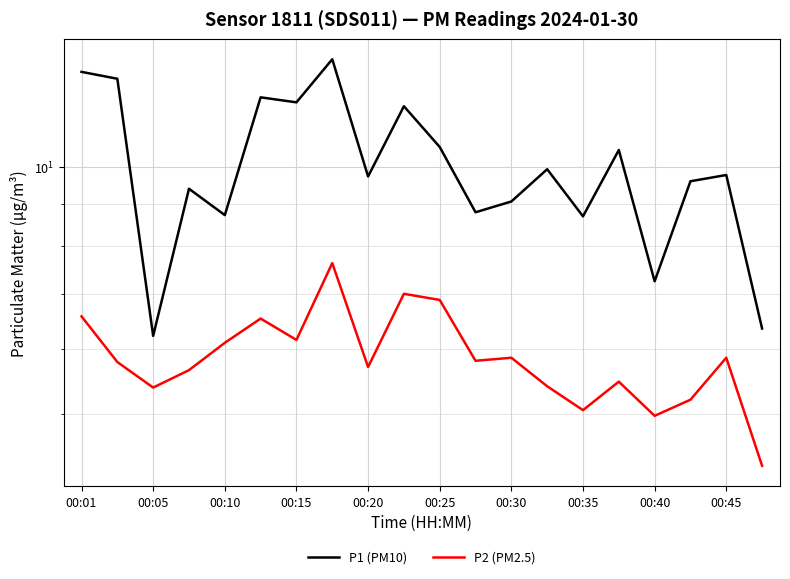

True or false: P1 (PM10) and P2 (PM2.5) intersect in this chart.

False